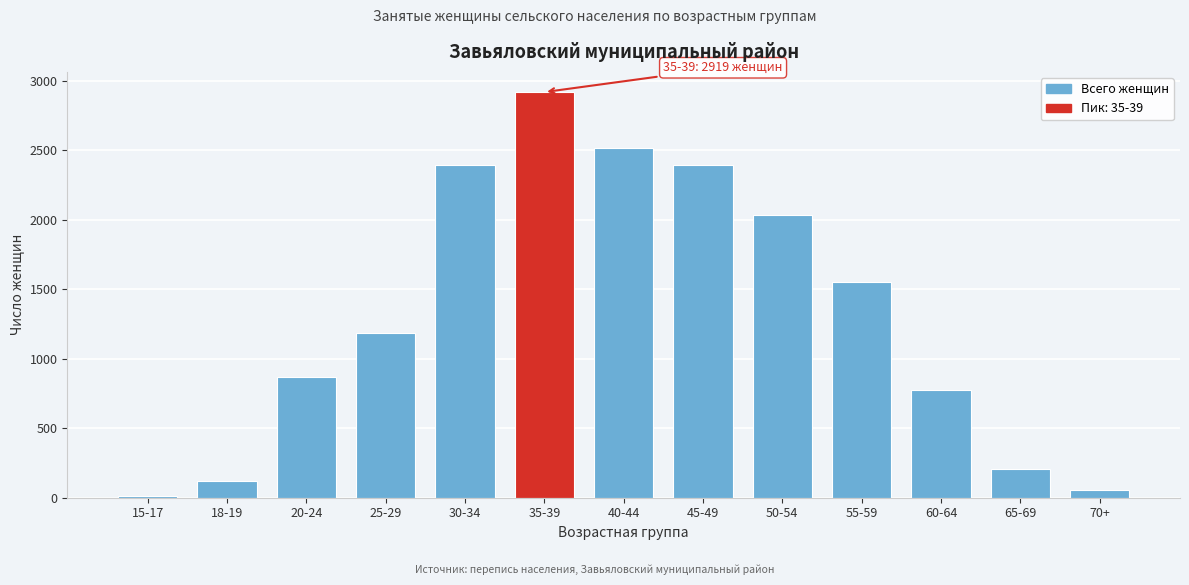

True or false: the data shows 1365 at 60-64.

False